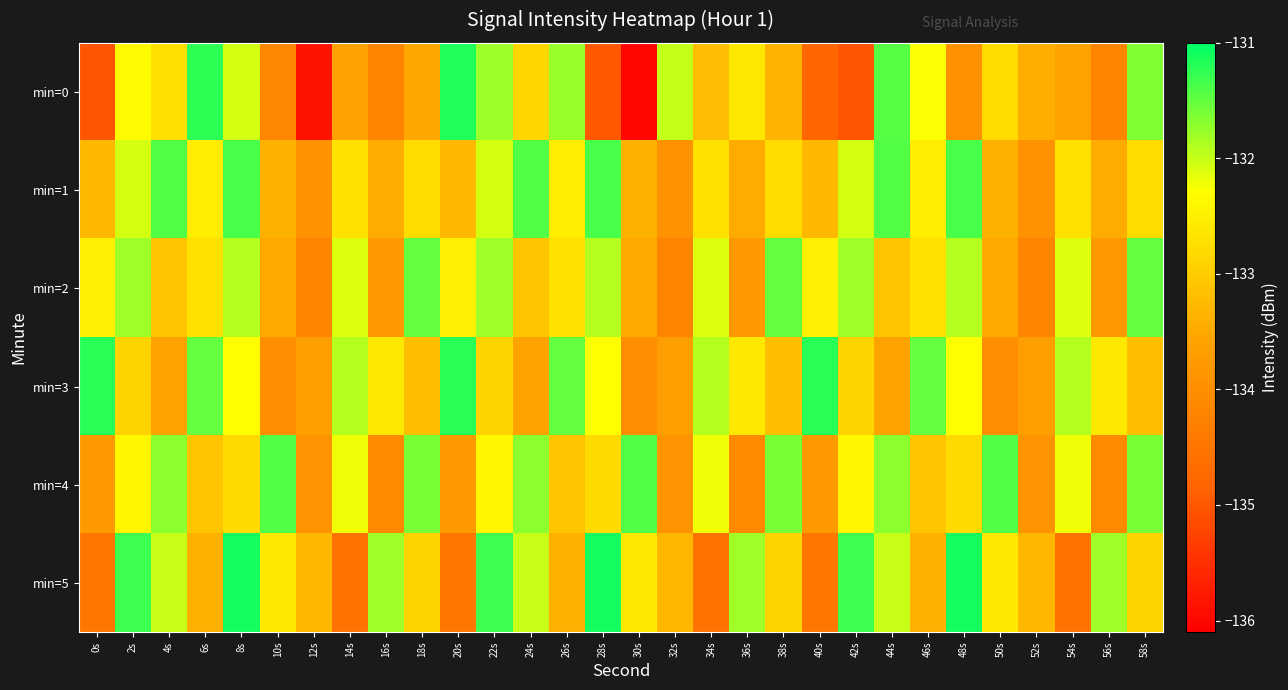

What is the spread (max minus min) of values at 2s?

1.6